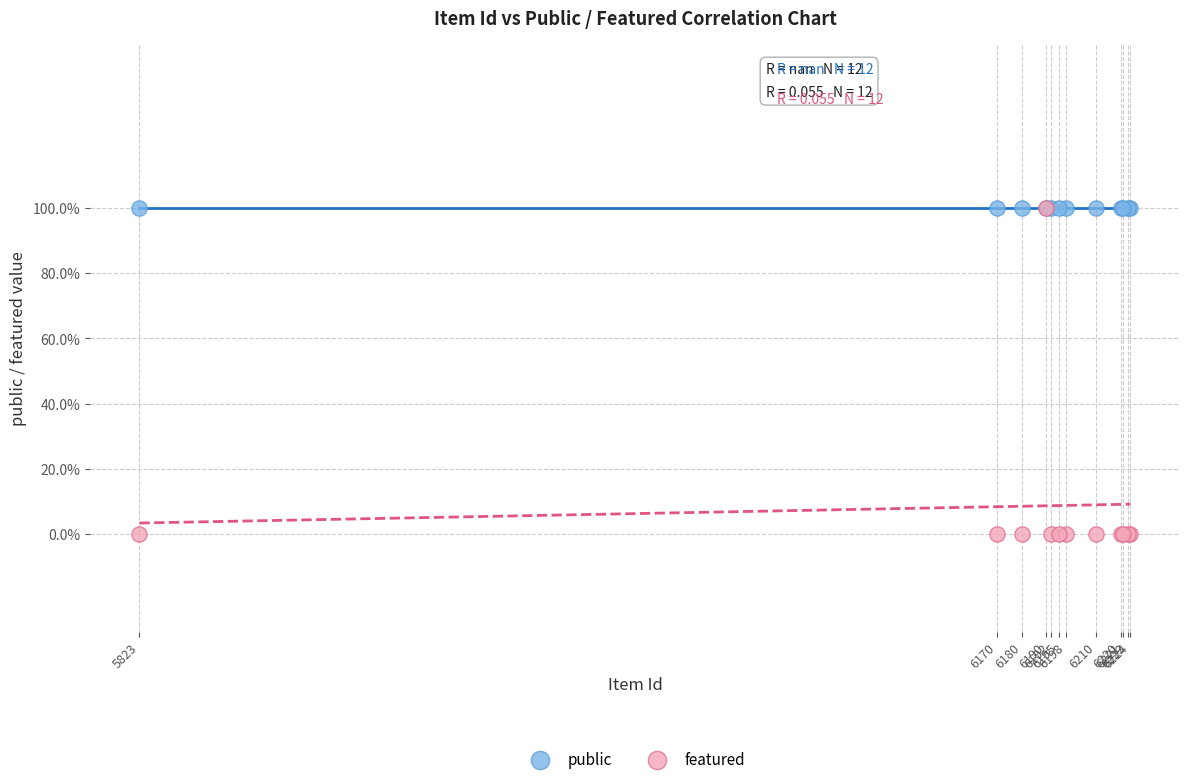

What are all the series names shown in the legend?

public, featured